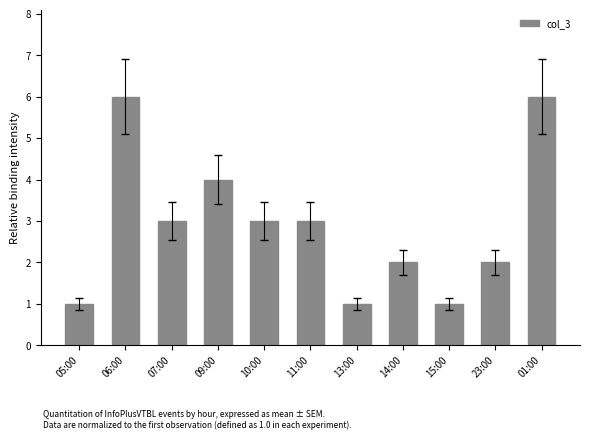

How many categories are shown in the chart?

11